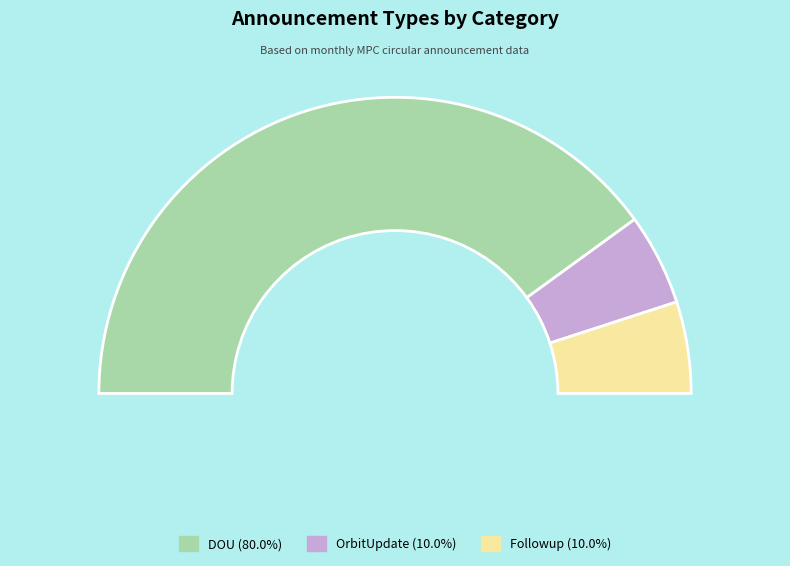

Is it true that Feb is 1% of the pie?

False